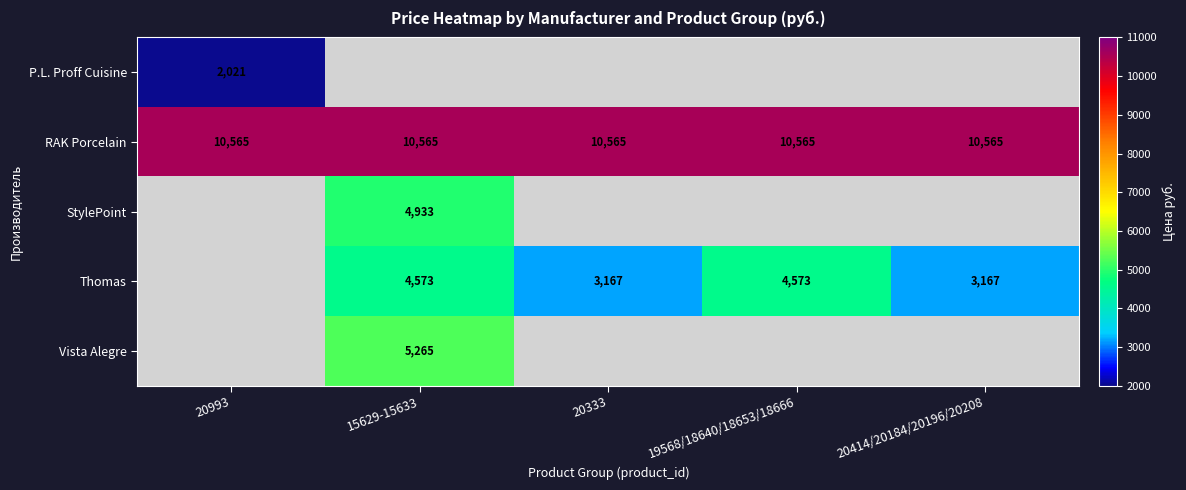

True or false: Thomas has a value of 1737.8 at 15629-15633.

False